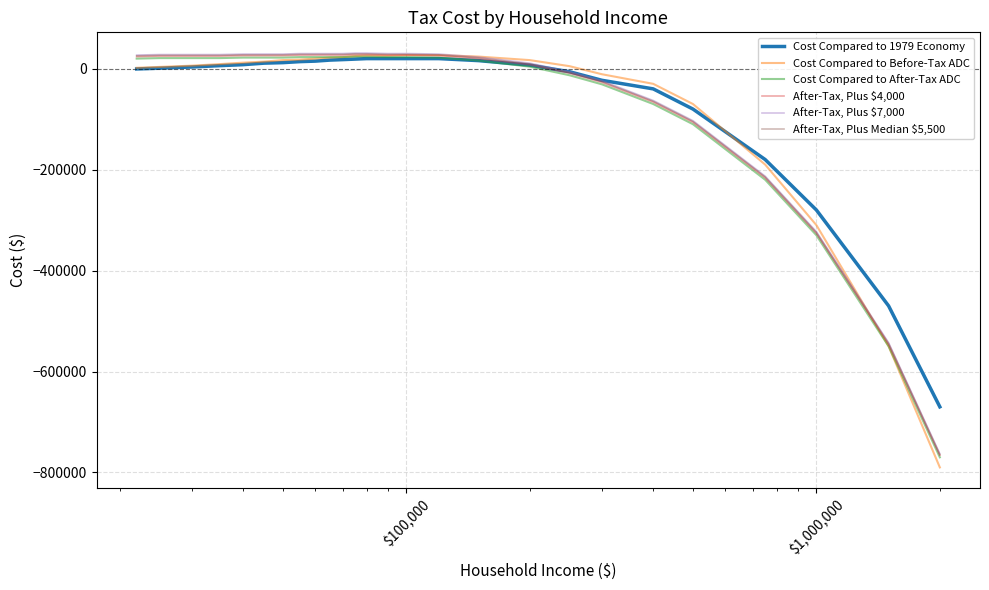

What is the minimum value for After-Tax, Plus $7,000?

-763000